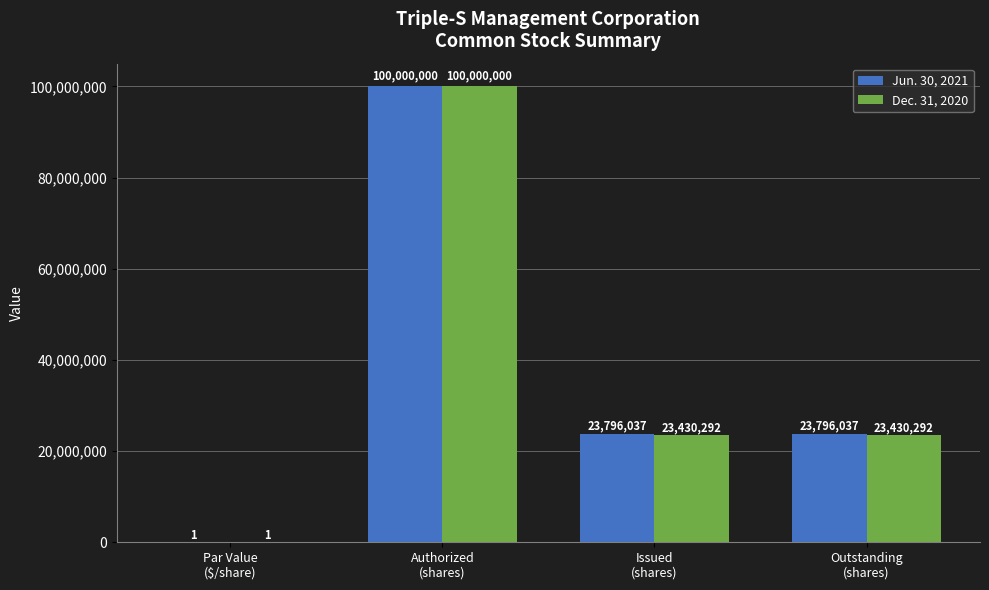

What is the maximum value for Jun. 30, 2021?

100000000